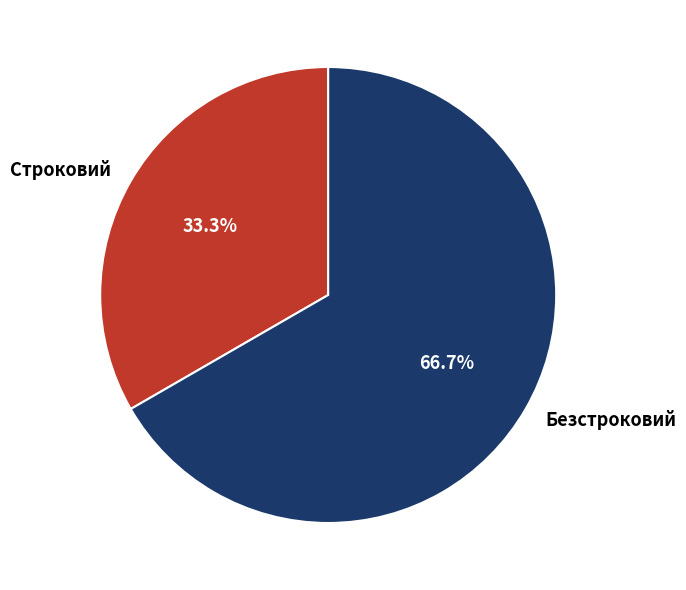

The Безстроковий slice represents 67% of the pie. True or false?

True